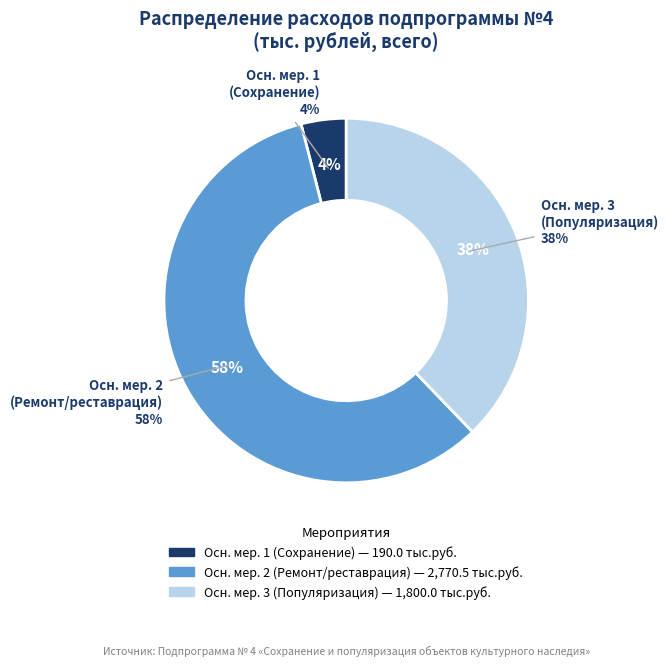

Count the number of slices in the pie.

3